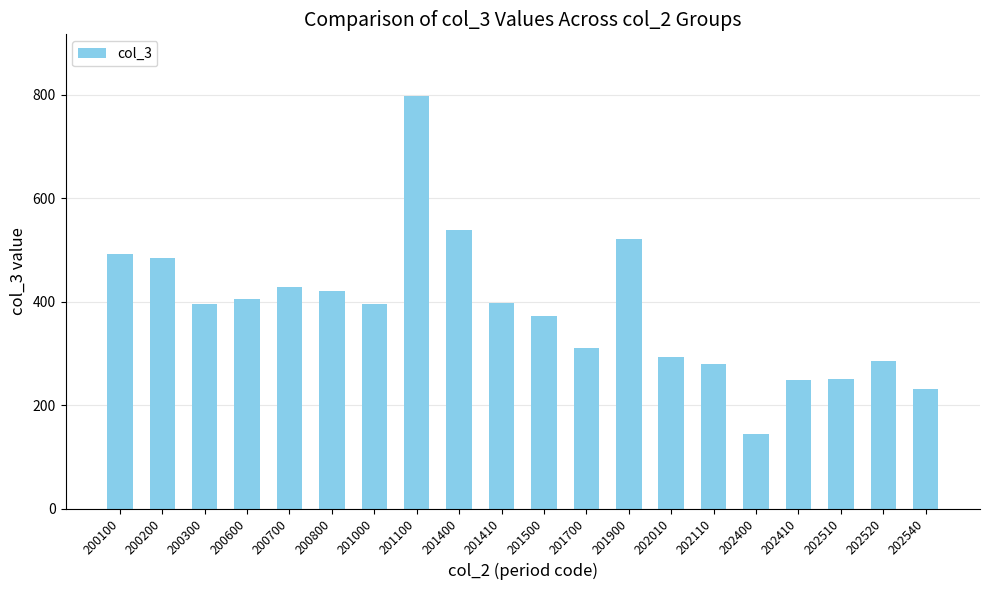

What is the change in value from 200700 to 200800?

-8